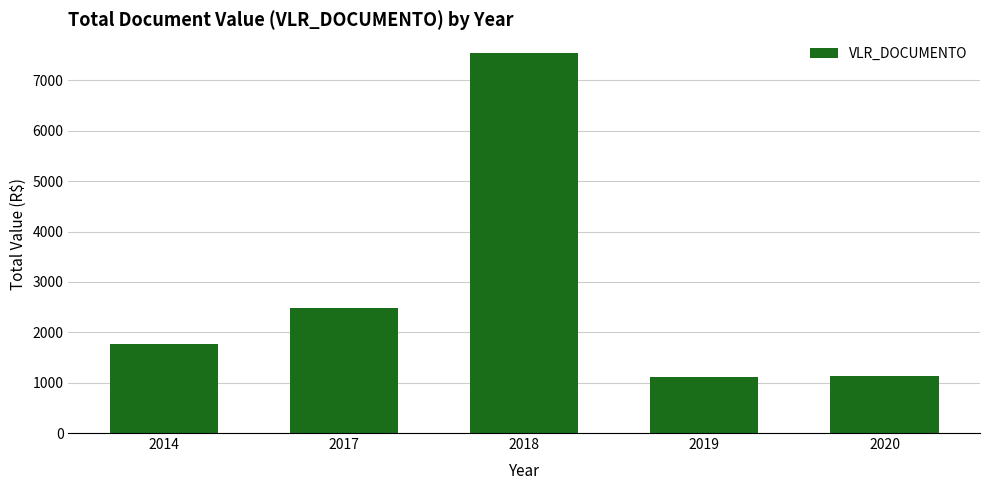

Does the chart contain stacked bars?

No